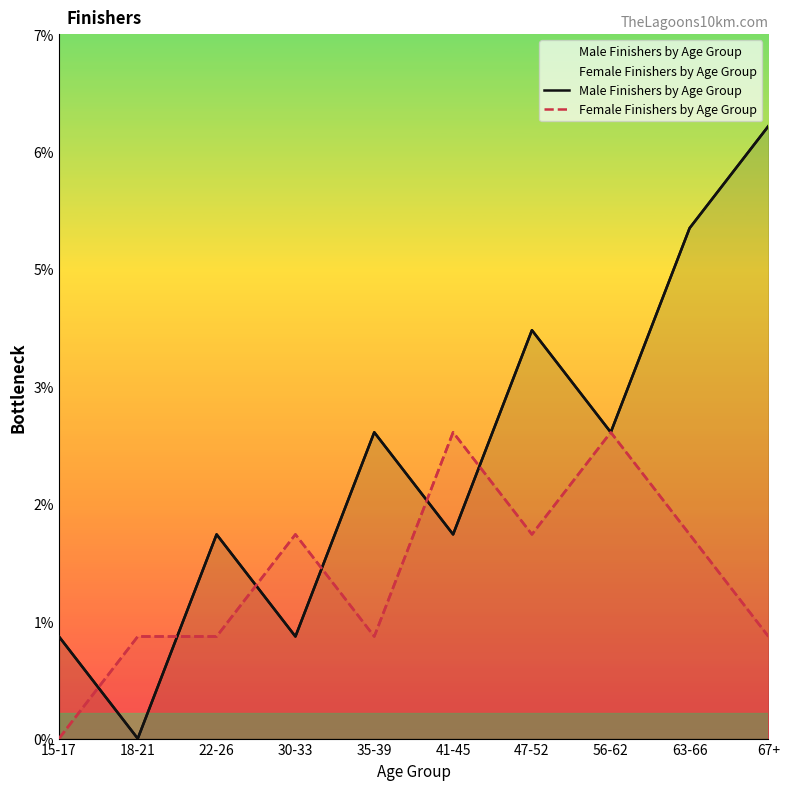

How many lines are shown in the chart?

2